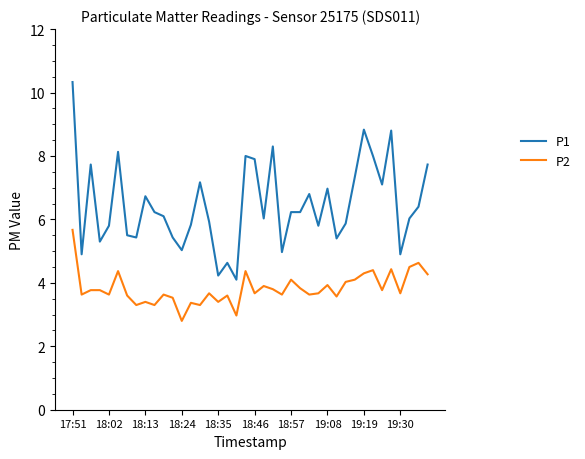

Is this an area chart (filled region under the line)?

No